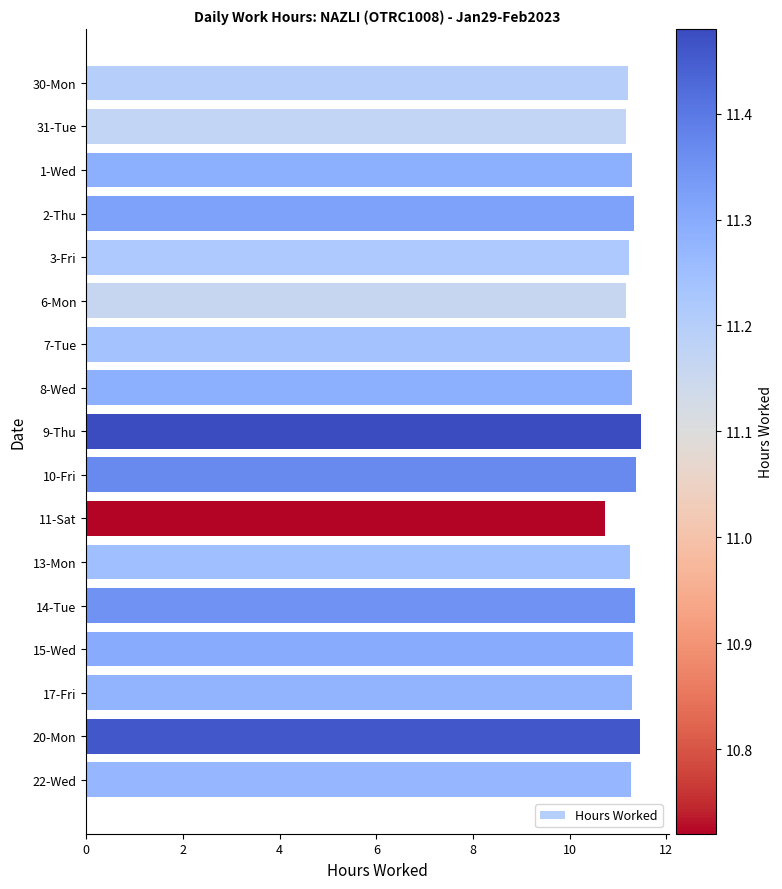

Is it true that the value at 3-Fri is 11.2?

True